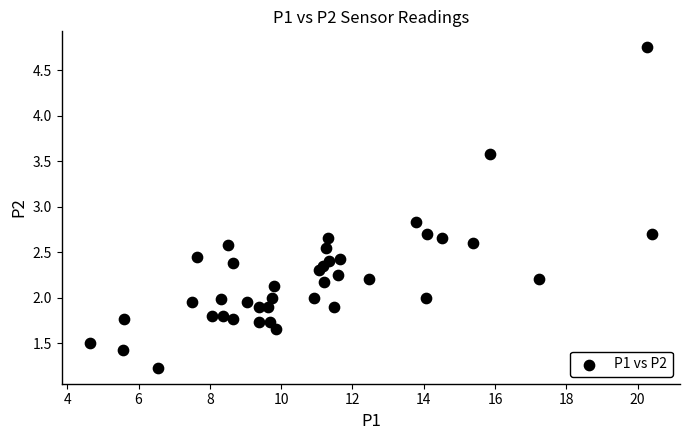

What is the range of Y values (max minus min)?

3.5